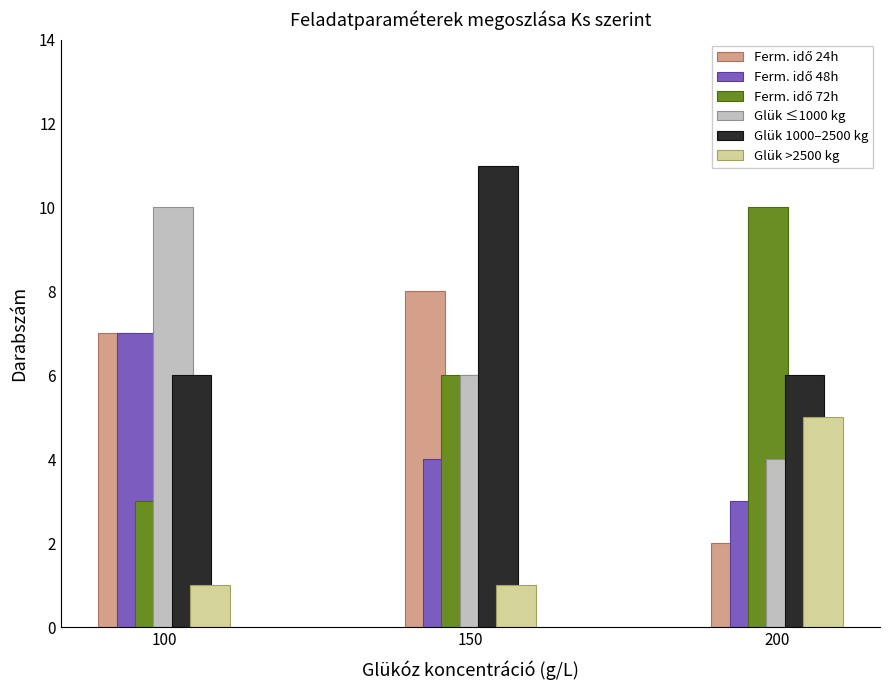

Count the number of data series in this chart.

6